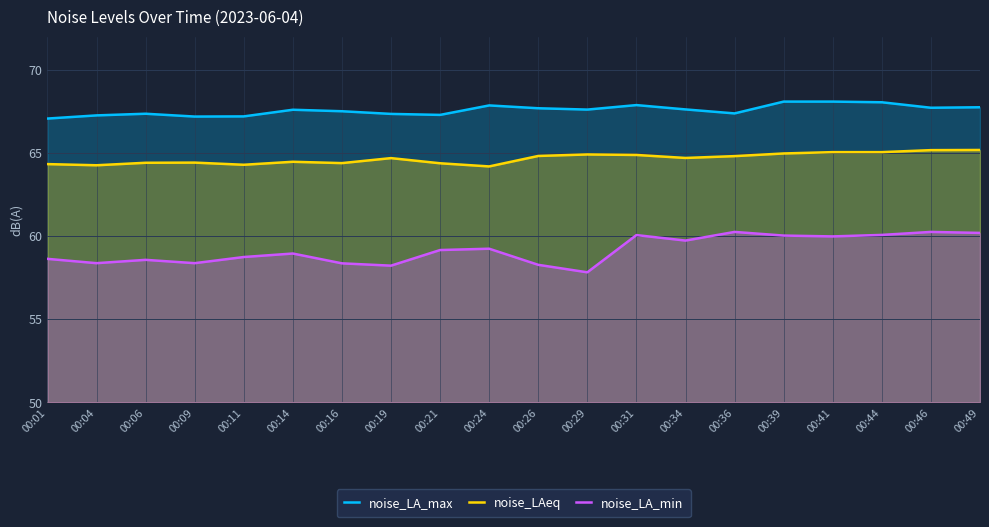

Reading left to right, extract all data points from this chart.

noise_LA_max: 00:01=67.1	00:04=67.3	00:06=67.4	00:09=67.2	00:11=67.2	00:14=67.6	00:16=67.5	00:19=67.3	00:21=67.3	00:24=67.9	00:26=67.7	00:29=67.6	00:31=67.9	00:34=67.6	00:36=67.4	00:39=68.1	00:41=68.1	00:44=68.0	00:46=67.7	00:49=67.8
noise_LAeq: 00:01=64.3	00:04=64.3	00:06=64.4	00:09=64.4	00:11=64.3	00:14=64.5	00:16=64.4	00:19=64.7	00:21=64.4	00:24=64.2	00:26=64.8	00:29=64.9	00:31=64.9	00:34=64.7	00:36=64.8	00:39=65.0	00:41=65.0	00:44=65.0	00:46=65.2	00:49=65.2
noise_LA_min: 00:01=58.6	00:04=58.4	00:06=58.6	00:09=58.4	00:11=58.7	00:14=59.0	00:16=58.4	00:19=58.2	00:21=59.2	00:24=59.2	00:26=58.3	00:29=57.8	00:31=60.1	00:34=59.7	00:36=60.2	00:39=60.0	00:41=60.0	00:44=60.1	00:46=60.2	00:49=60.2